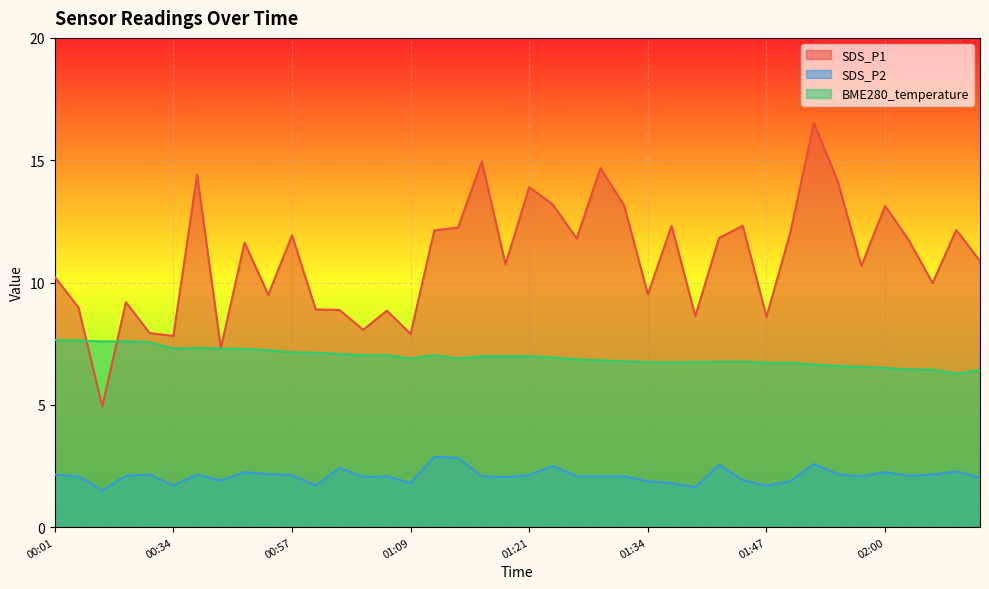

How many data points does each series have?

40